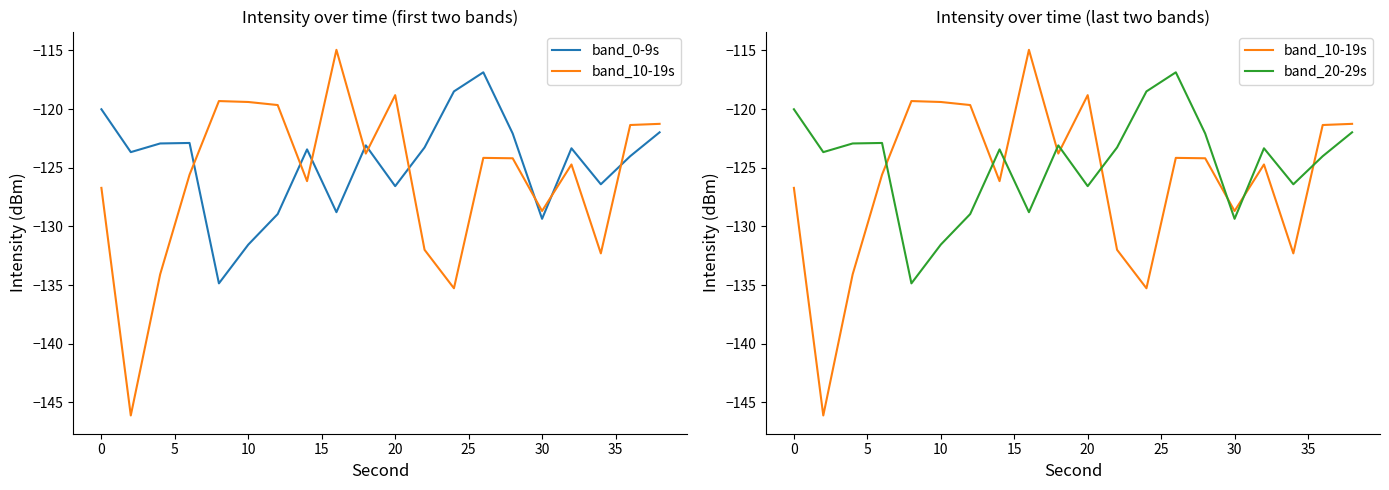

Reading left to right, extract all data points from this chart.

band_0-9s: -120.0	-123.7	-122.9	-122.9	-134.9	-131.5	-128.9	-123.4	-128.8	-123.1	-126.6	-123.3	-118.5	-116.9	-122.1	-129.4	-123.3	-126.4	-124.0	-122.0
band_10-19s: -126.7	-146.1	-134.1	-125.6	-119.3	-119.4	-119.7	-126.1	-115.0	-123.8	-118.8	-132.0	-135.3	-124.2	-124.2	-128.7	-124.7	-132.3	-121.4	-121.3
band_20-29s: -120.0	-123.7	-122.9	-122.9	-134.9	-131.5	-128.9	-123.4	-128.8	-123.1	-126.6	-123.3	-118.5	-116.9	-122.1	-129.4	-123.3	-126.4	-124.0	-122.0